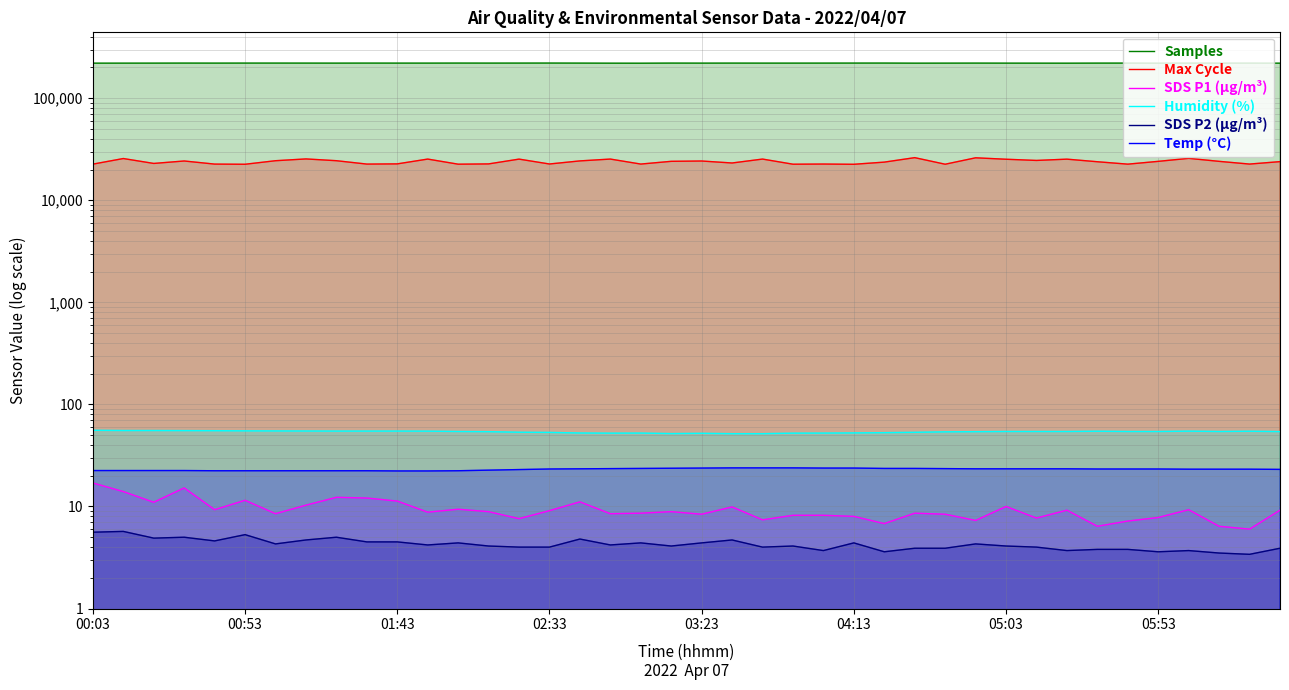

At 26, list the series in order from smallest to largest.

SDS P2 (μg/m³), SDS P1 (μg/m³), Temp (°C), Humidity (%), Max Cycle, Samples